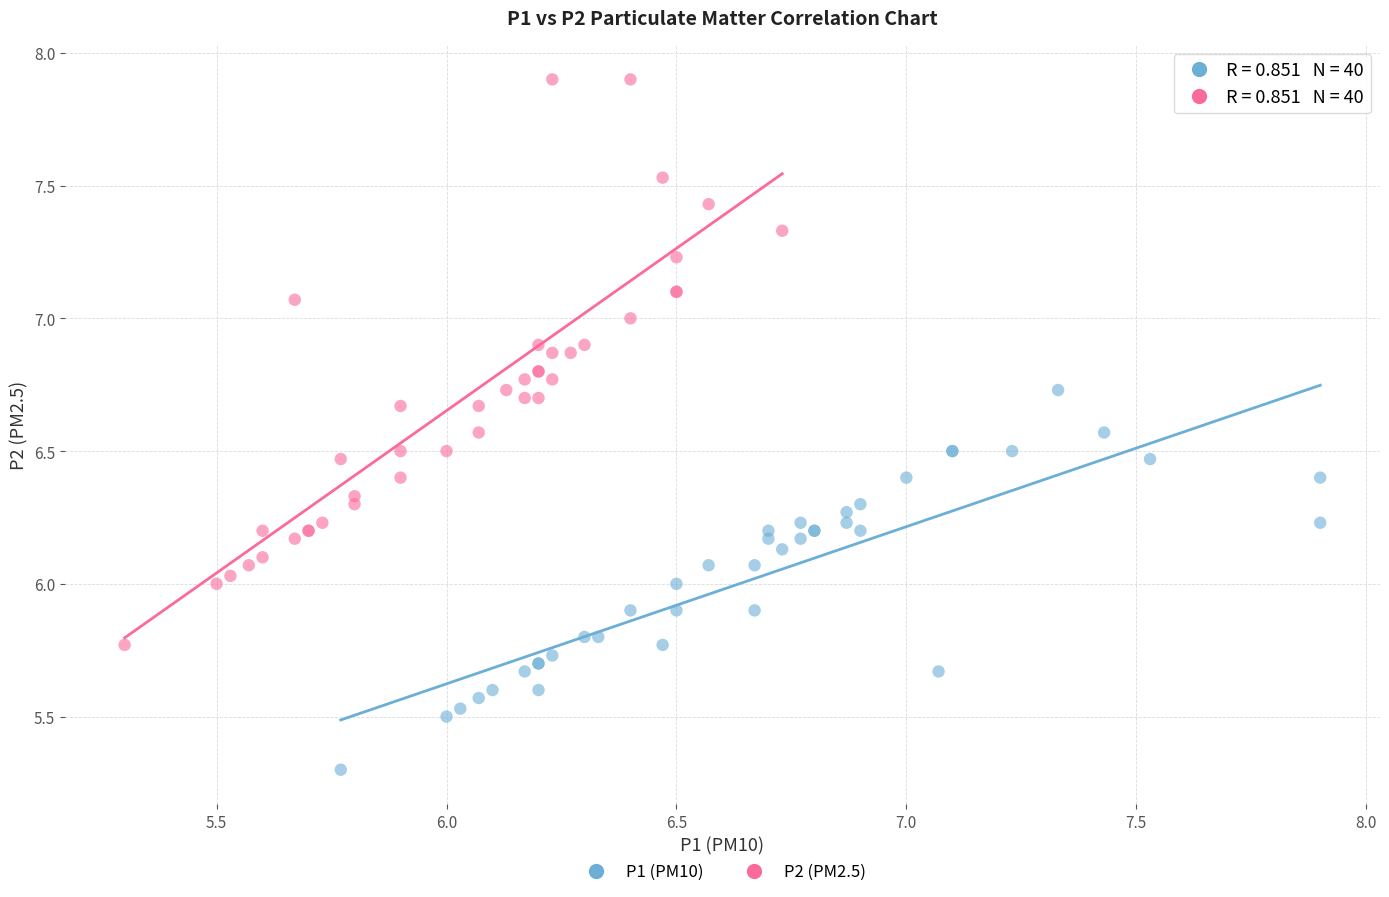

Which series reaches the minimum Y coordinate?

P1 (PM10)